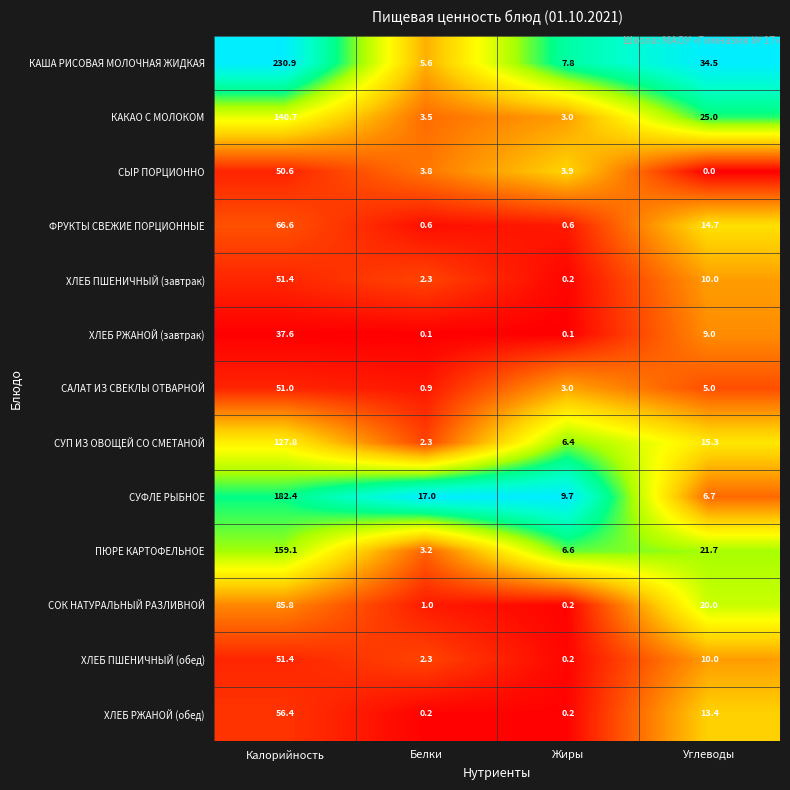

At how many categories does at least one series exceed 0?

4